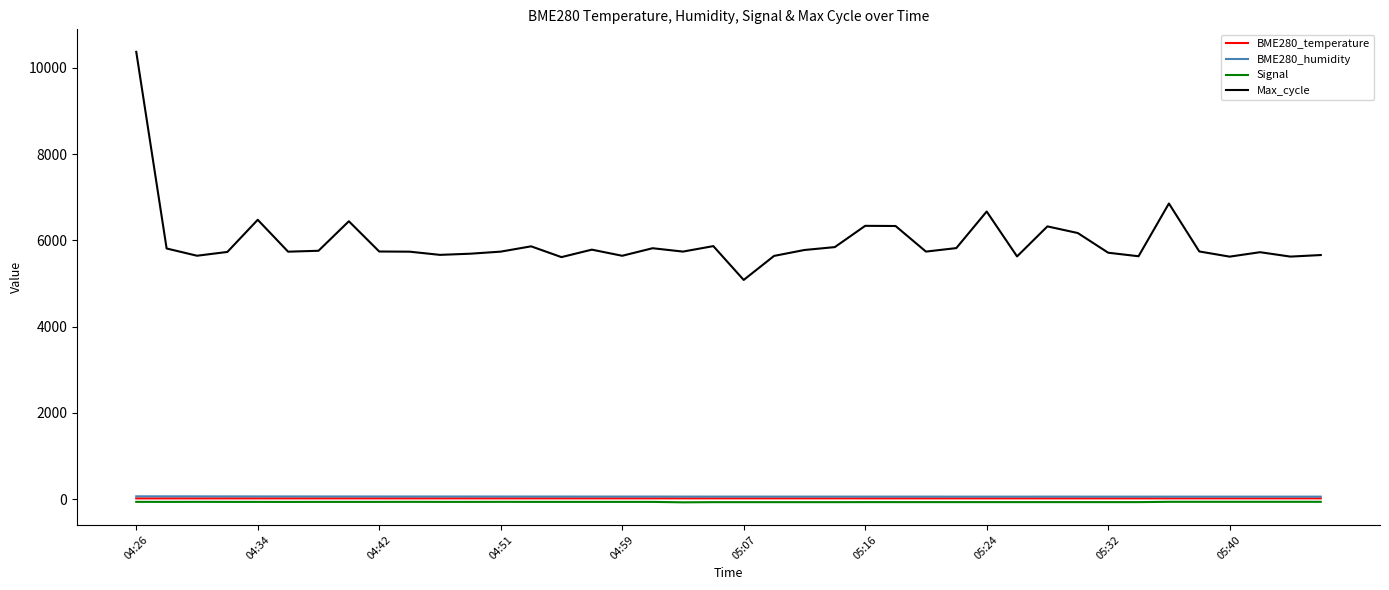

True or false: Signal and BME280_humidity cross at least once.

False